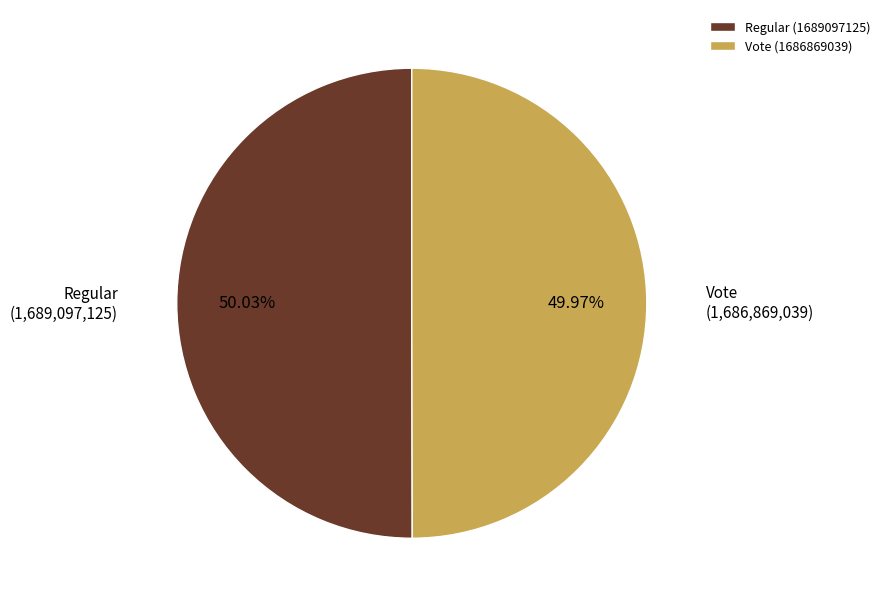

Does any single category account for the majority?

Yes